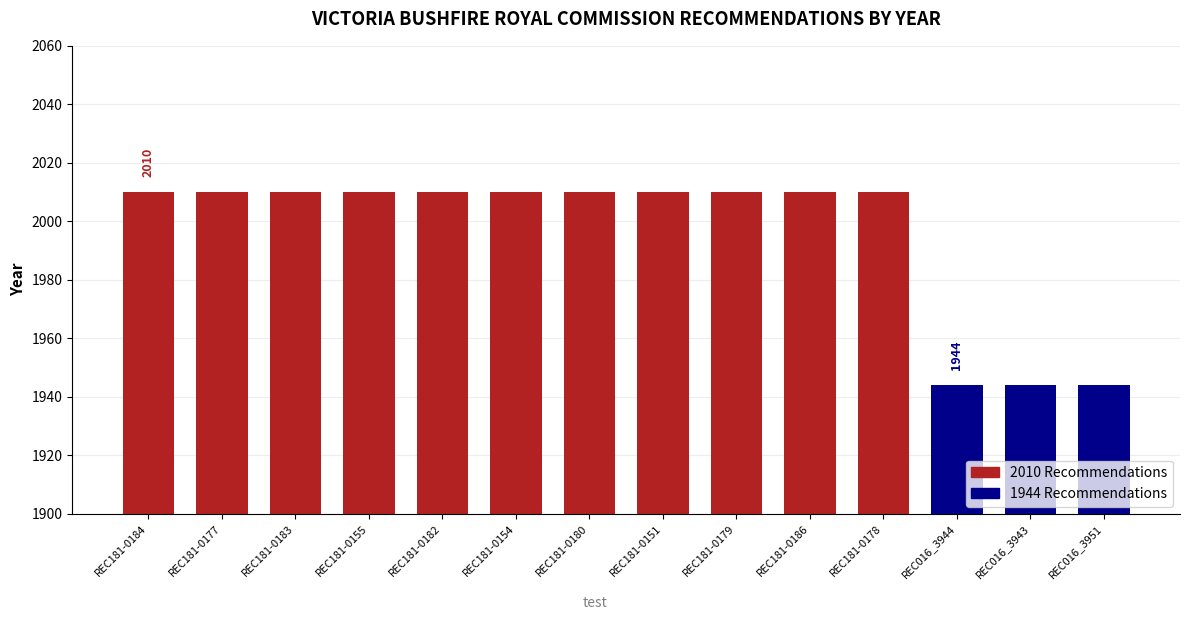

What is the ratio of the value at REC181-0177 to the value at REC181-0178?

1.0